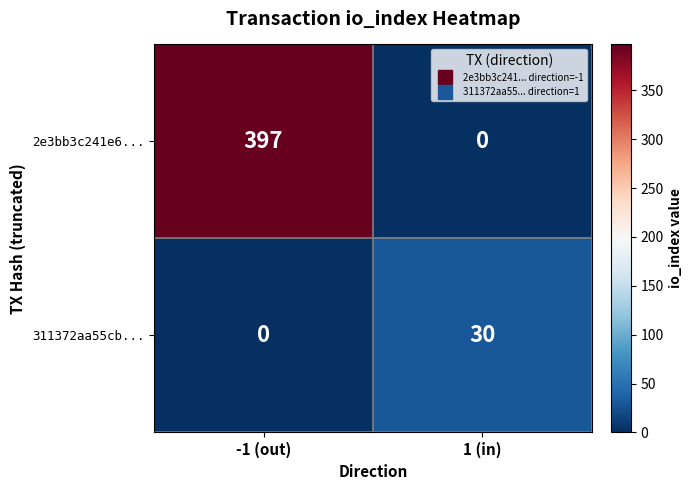

Which category has the highest value across all series?

-1 (out)